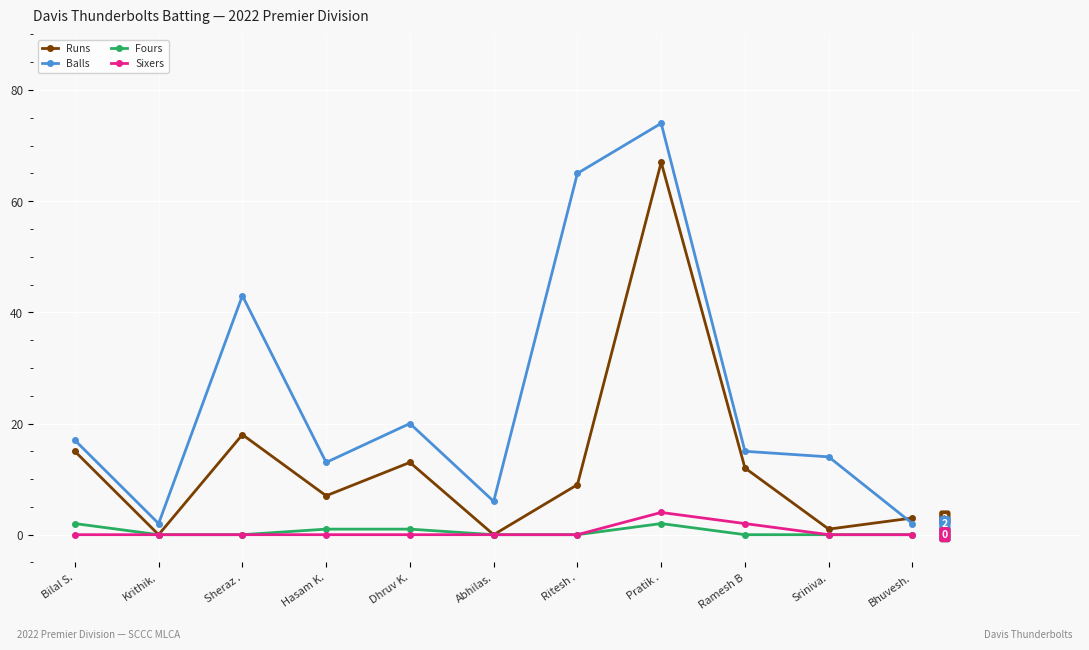

What position from the left is Dhruv K.?

5